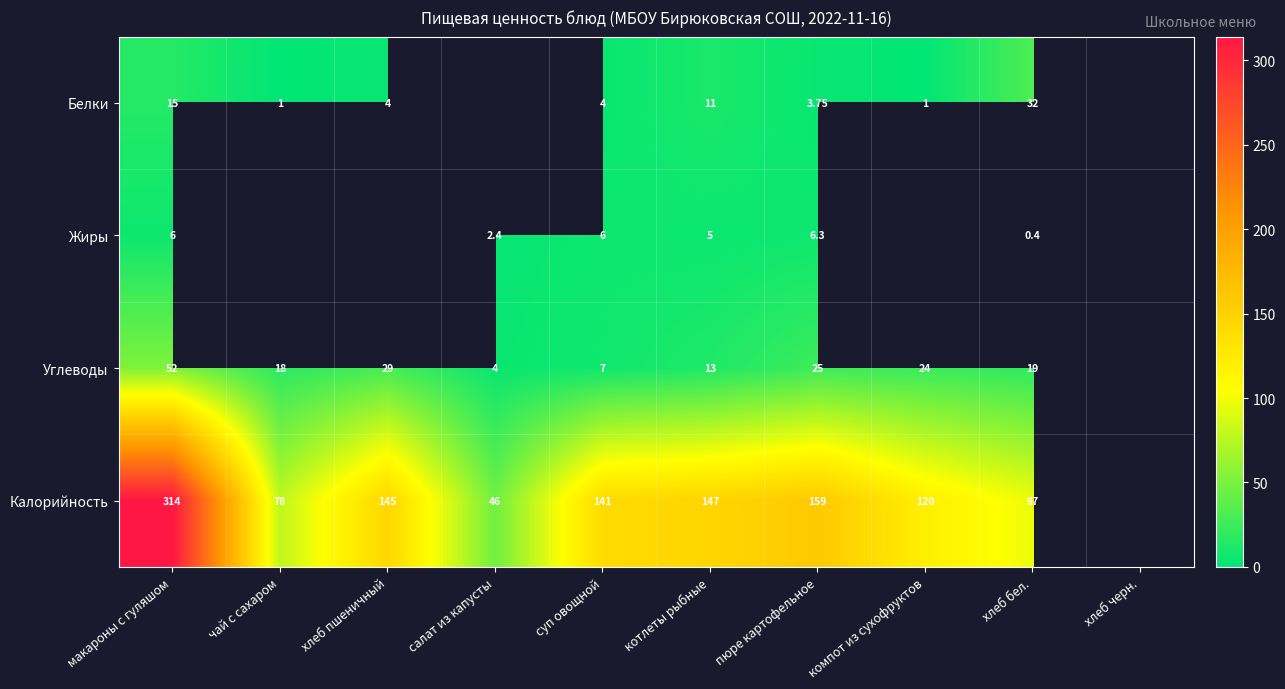

Rank the series at хлеб бел. from highest to lowest value.

Калорийность, Белки, Углеводы, Жиры